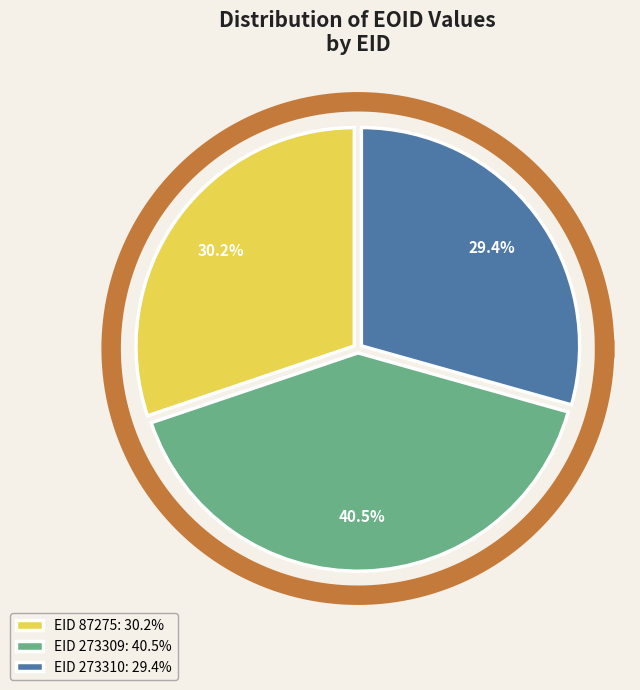

How many slices are in this pie chart?

3